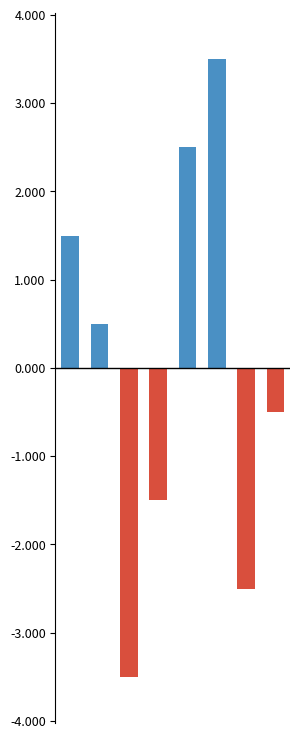

Count the number of categories in the chart.

8